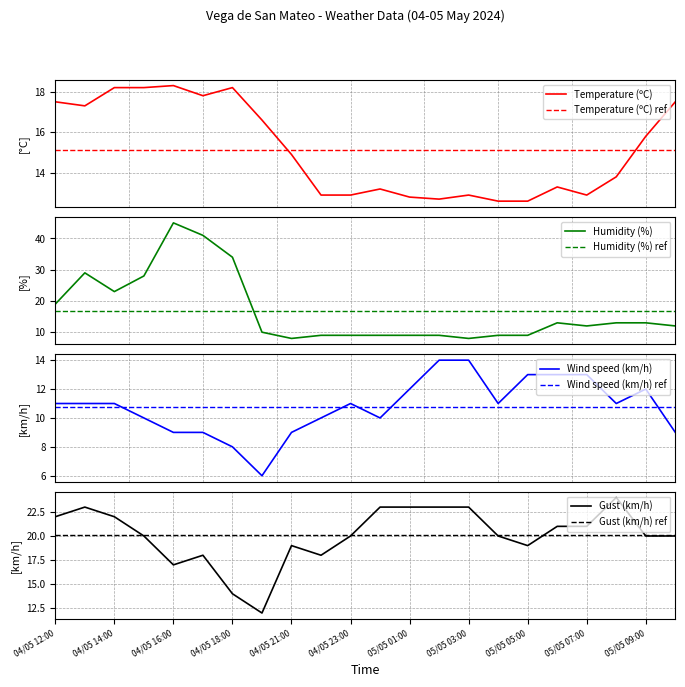

What are all the series names shown in the legend?

Temperature (ºC), Humidity (%), Wind speed (km/h), Gust (km/h)